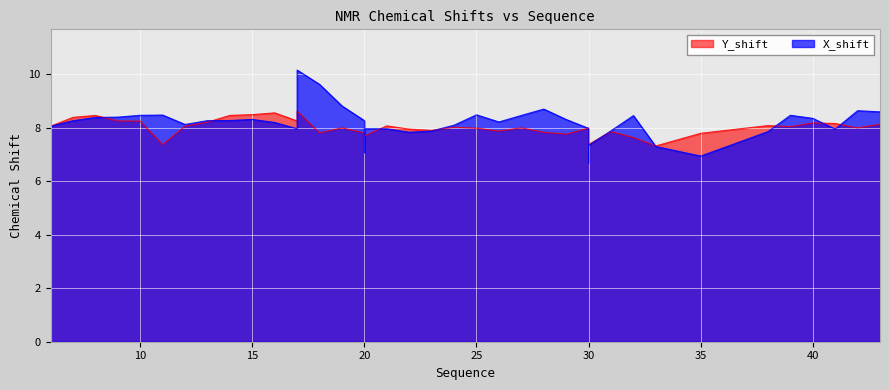

List the series in order of their overall mean, lowest first.

Y_shift, X_shift